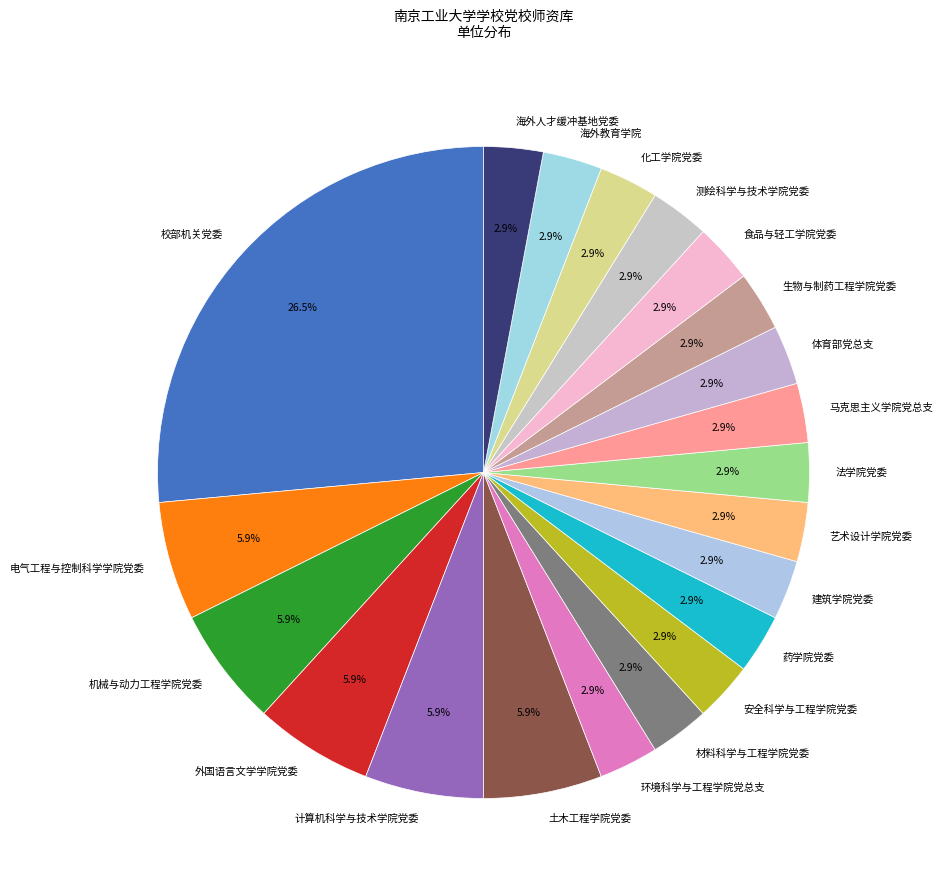

Count the number of slices in the pie.

21